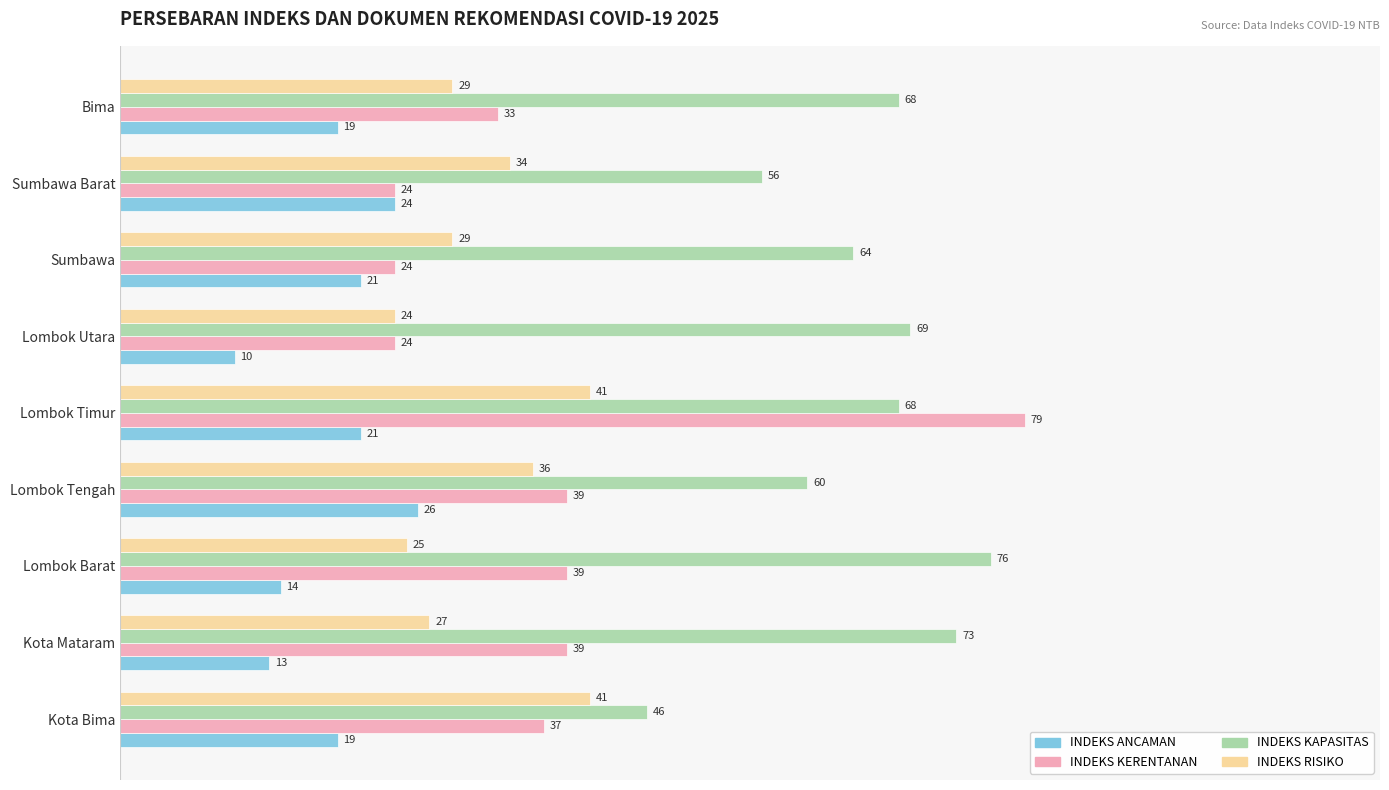

True or false: INDEKS KERENTANAN has a value of 7 at Kota Bima.

False